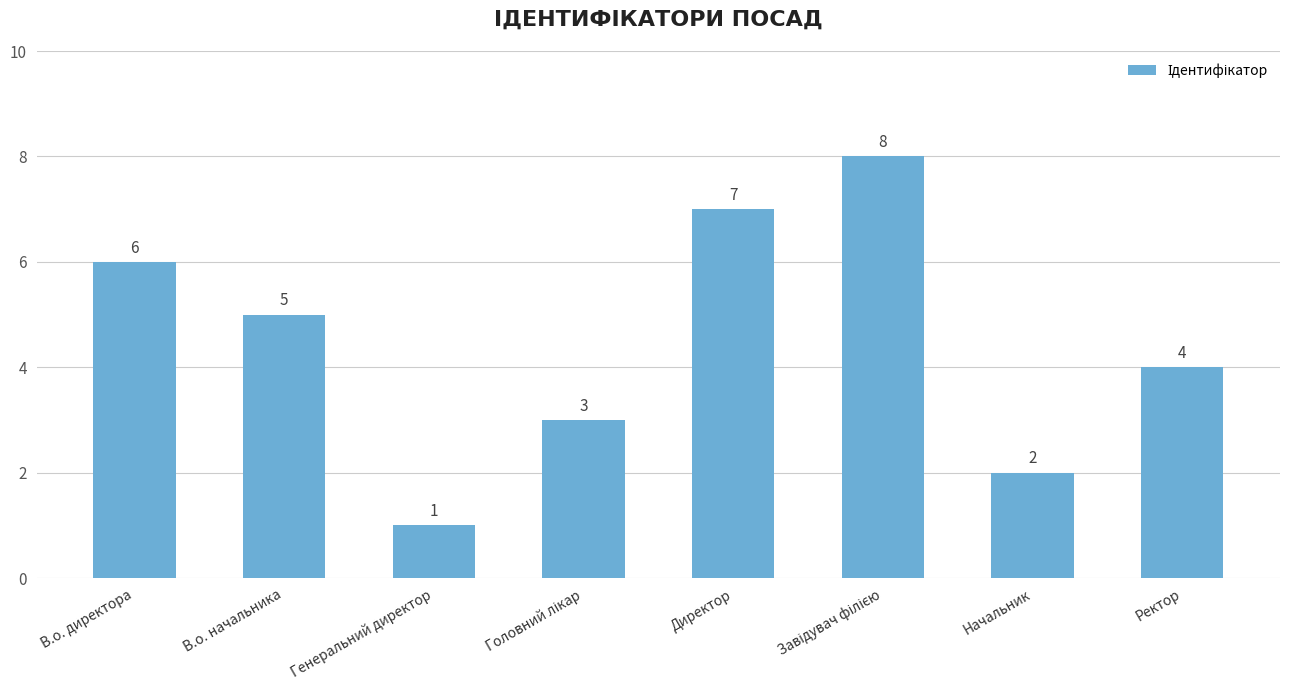

What is the value of the 4th bar from the left?

3